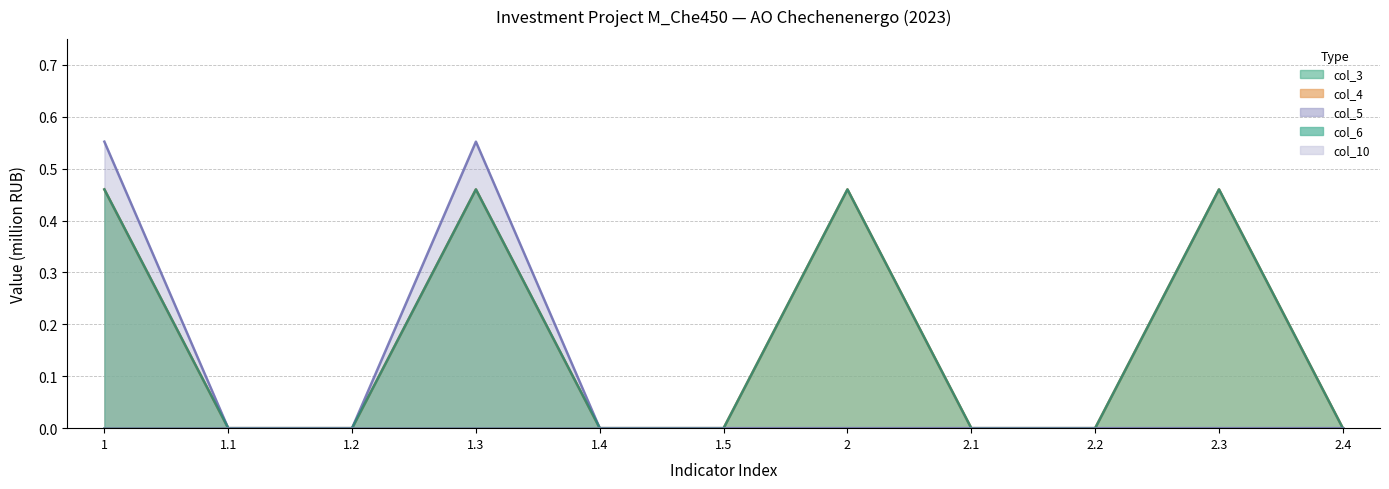

At which category is the sum across all series the highest?

1